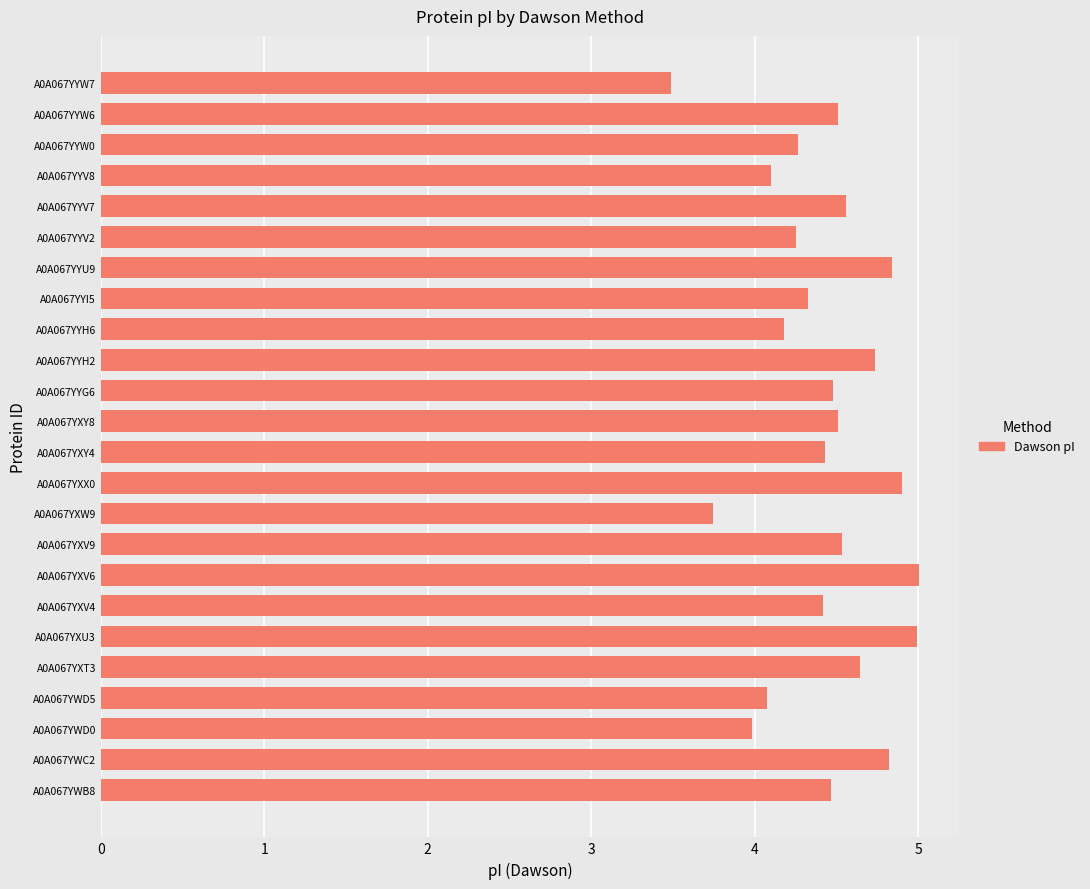

The value at A0A067YXV9 is 4.5. True or false?

True